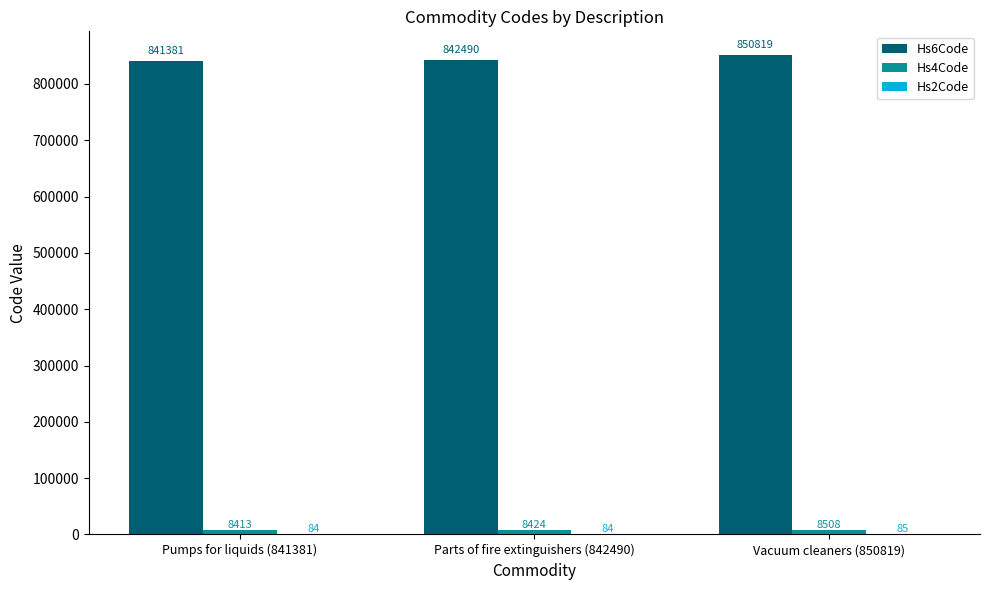

Between Parts of fire extinguishers (842490) and Vacuum cleaners (850819), which series saw the biggest shift?

Hs6Code